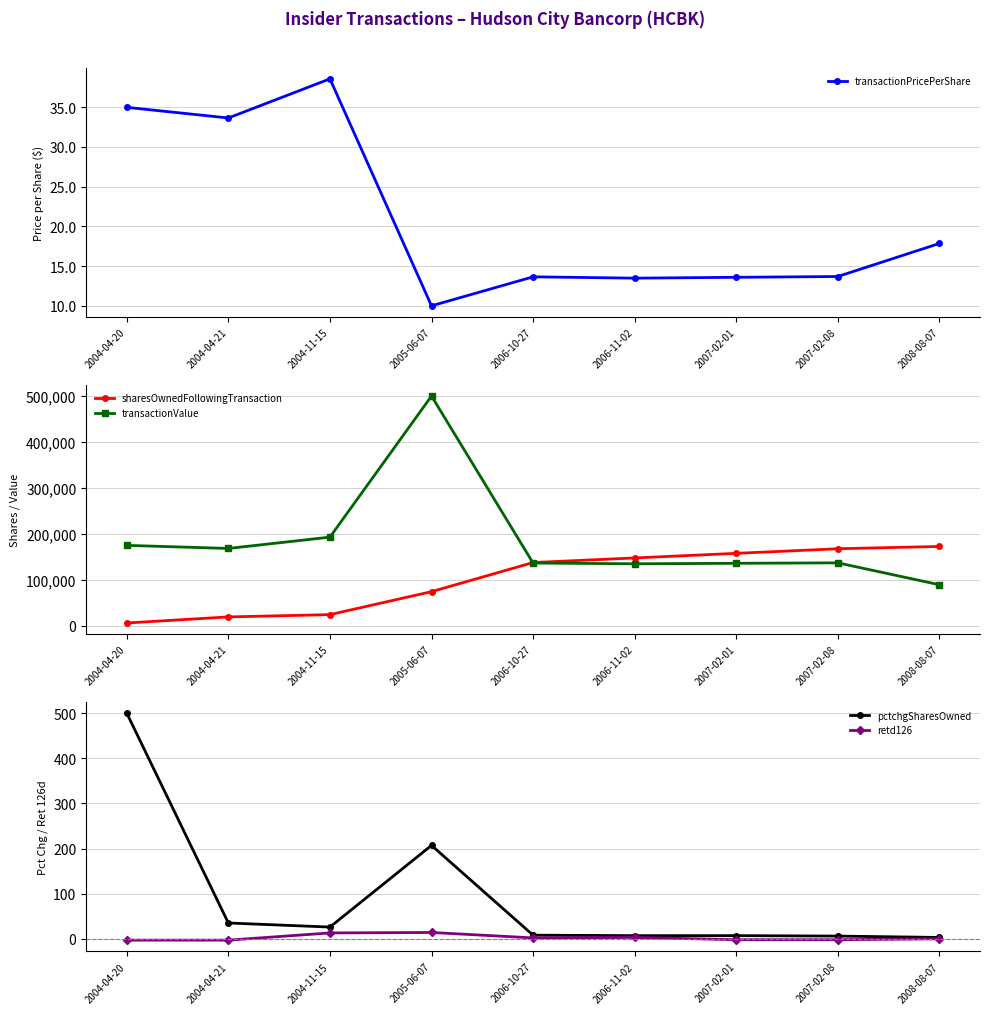

Count the number of categories in the chart.

9